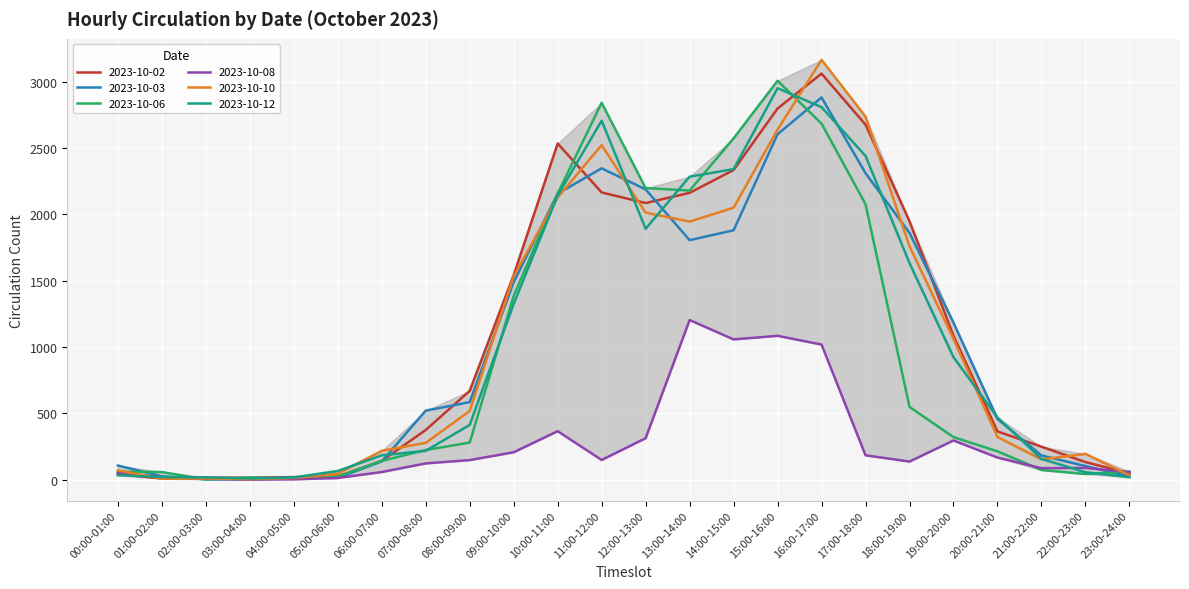

What is the sum of the 2023-10-03 values at 01:00-02:00 and 22:00-23:00?

129